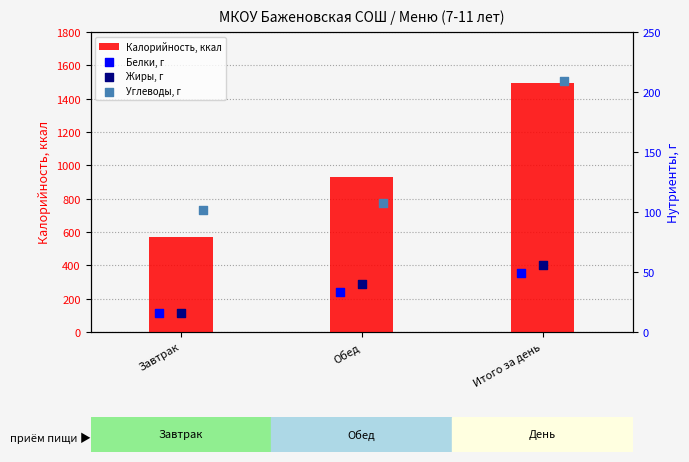

Which series contains the highest Y value?

Калорийность, ккал